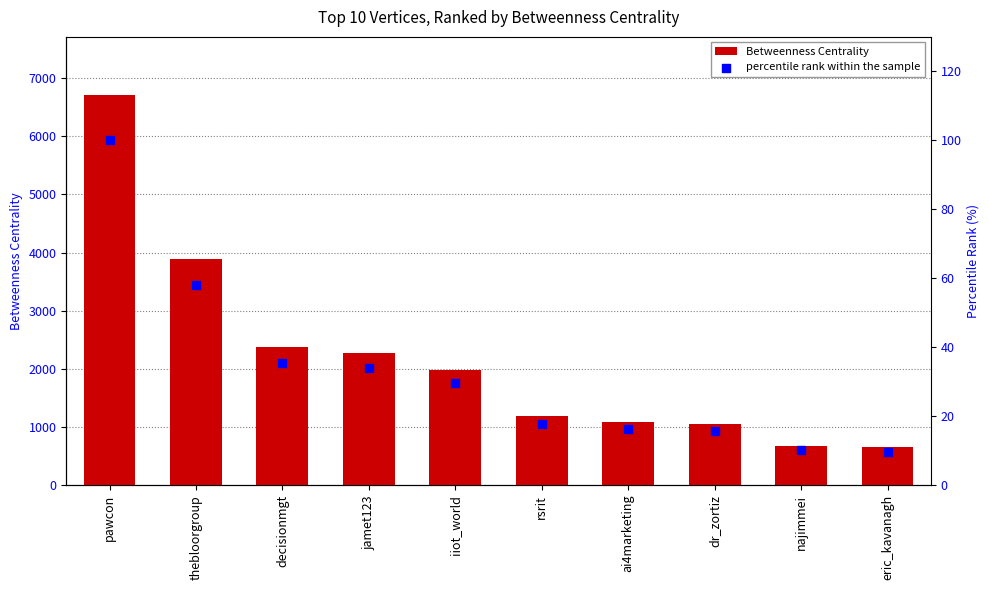

Which series contains the lowest Y value?

percentile rank within the sample